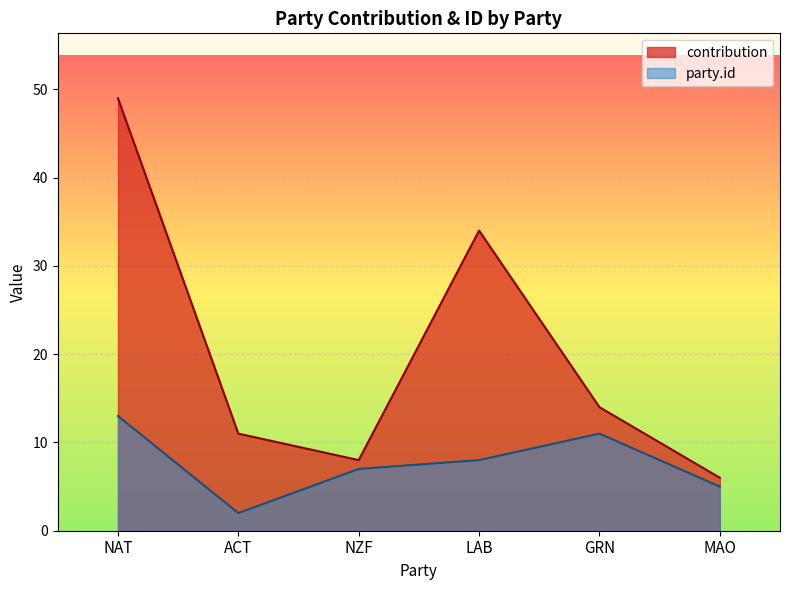

At which category is the sum across all series the highest?

NAT